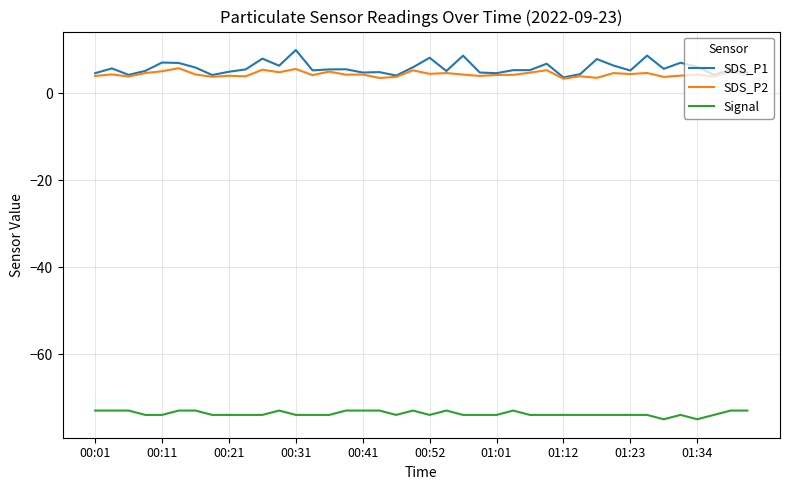

Which series has the largest range (max minus min)?

SDS_P1